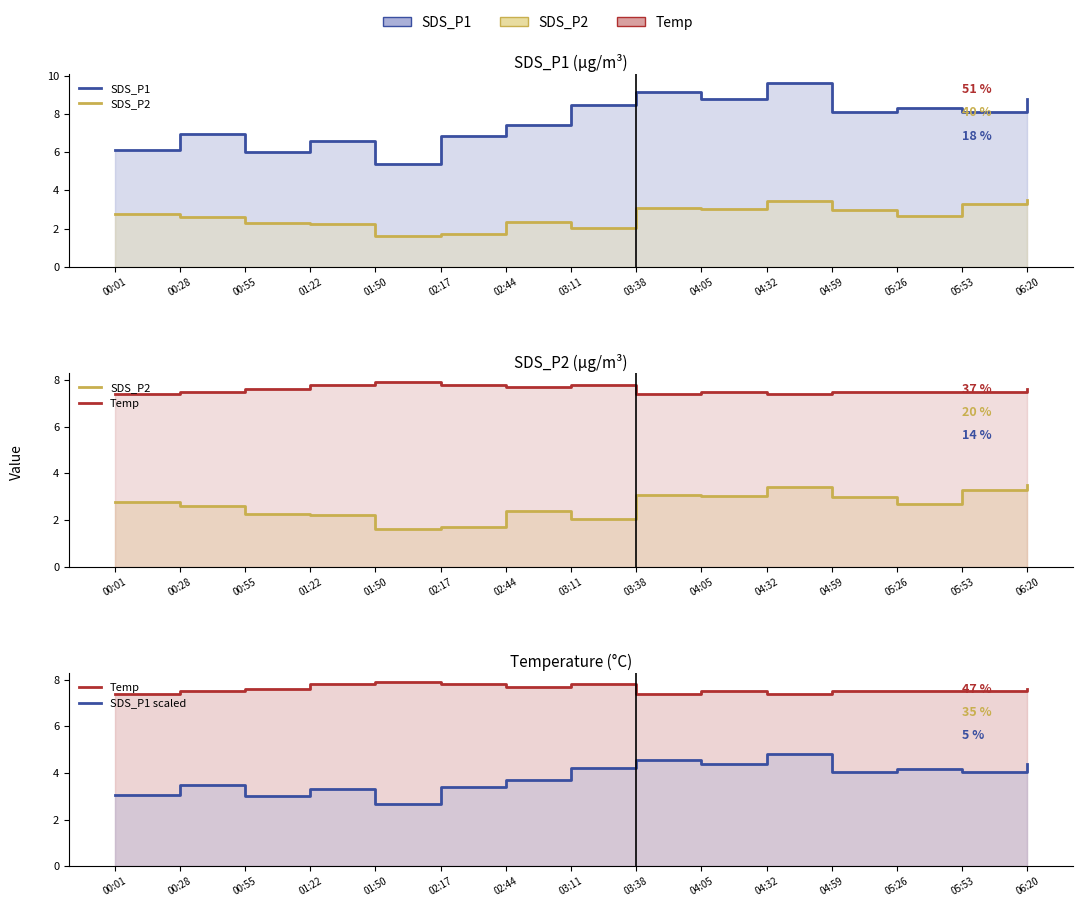

What is the lowest value of the Temp series?

7.4